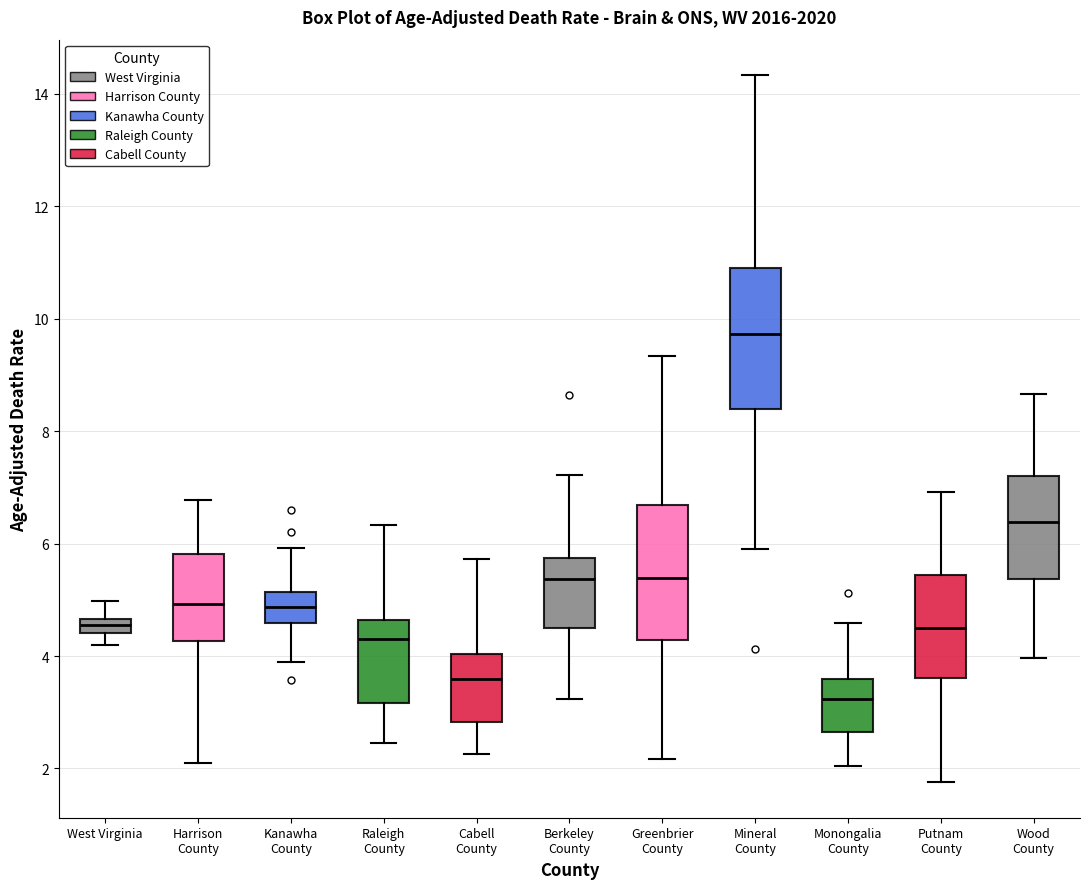

Which box's median line is the highest?

Mineral County